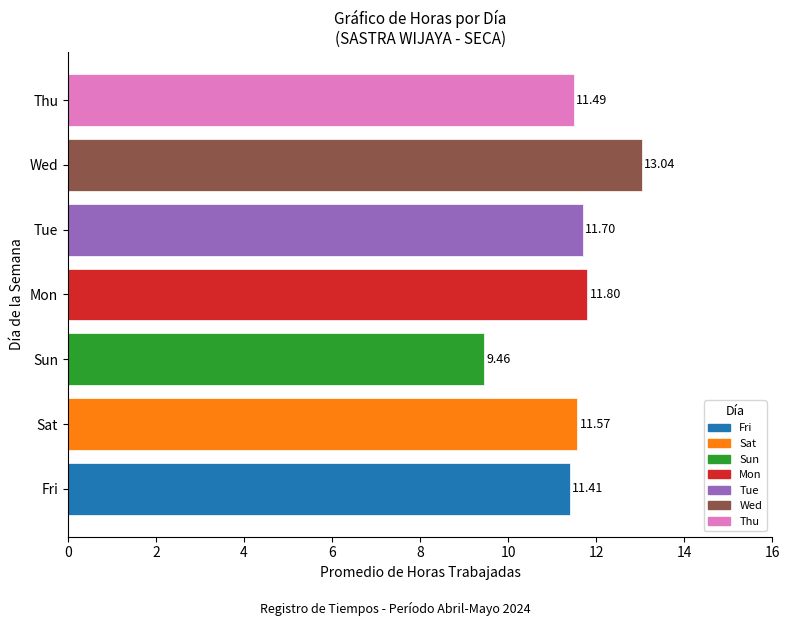

Rank the categories by value from highest to lowest.

Wed, Mon, Tue, Sat, Thu, Fri, Sun